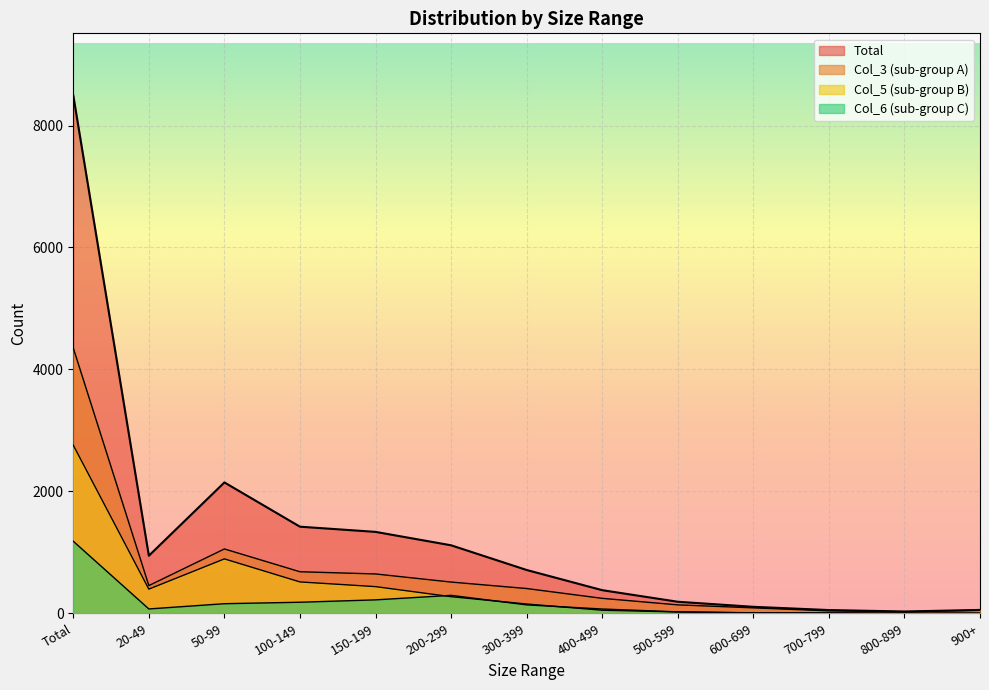

List the series in order of their peak value, lowest first.

Col_6, Col_5, Col_3, Total